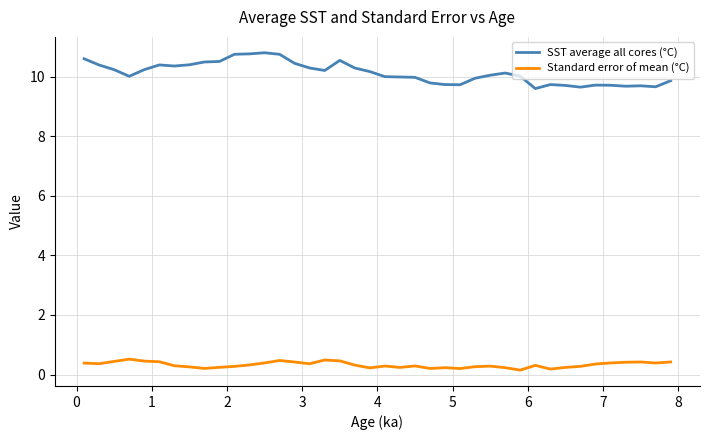

Which series has the largest total across all categories?

SST average all cores (°C)